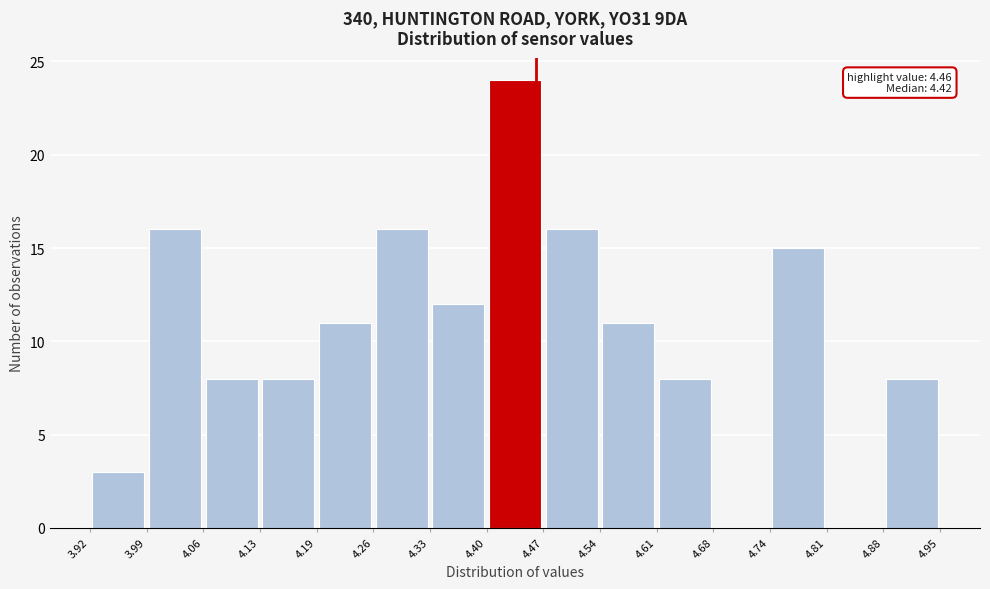

Over which range of the x-axis is the bar tallest?

4.40 to 4.47